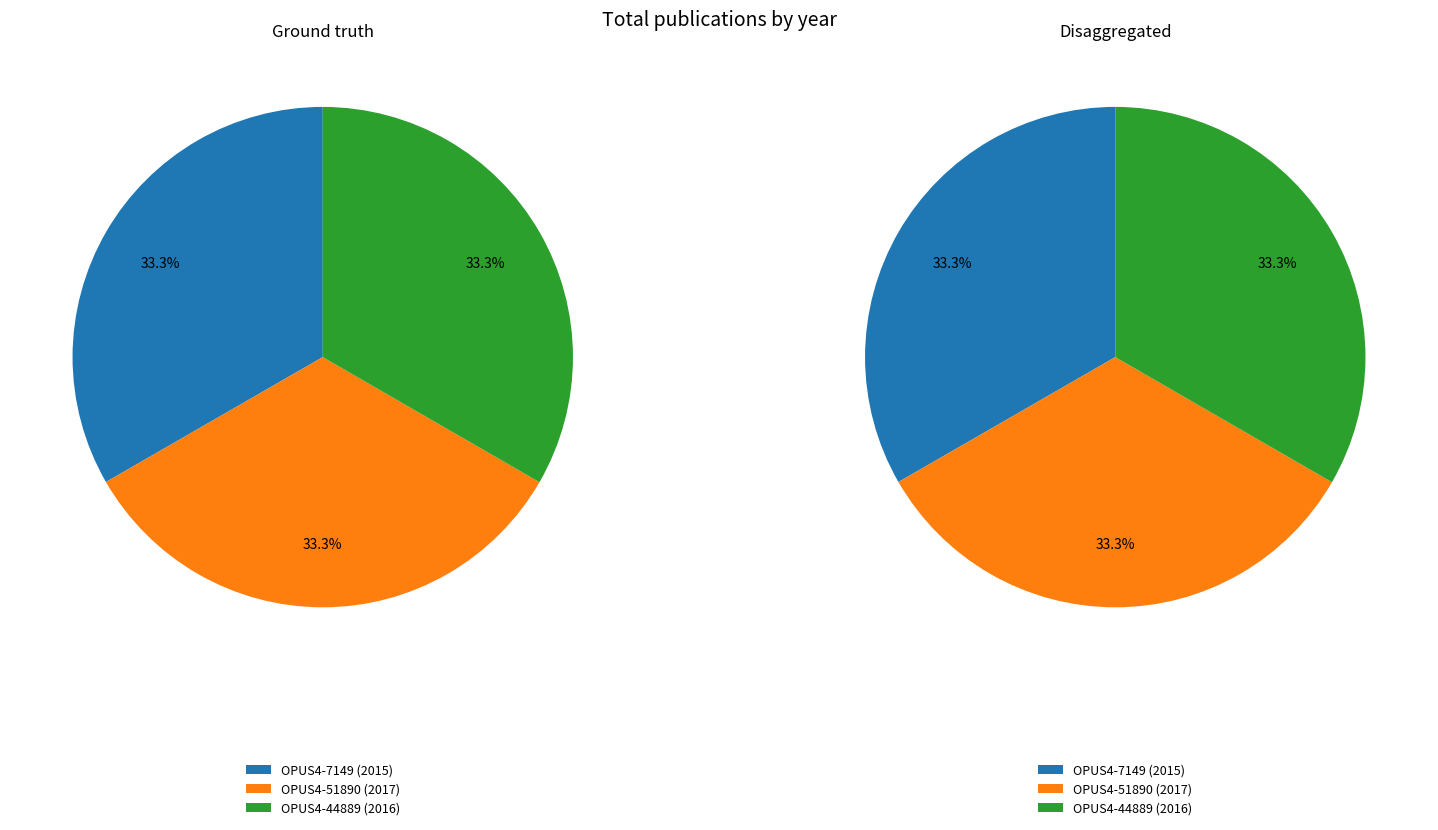

Is it true that OPUS4-7149 is 24% of the pie?

False